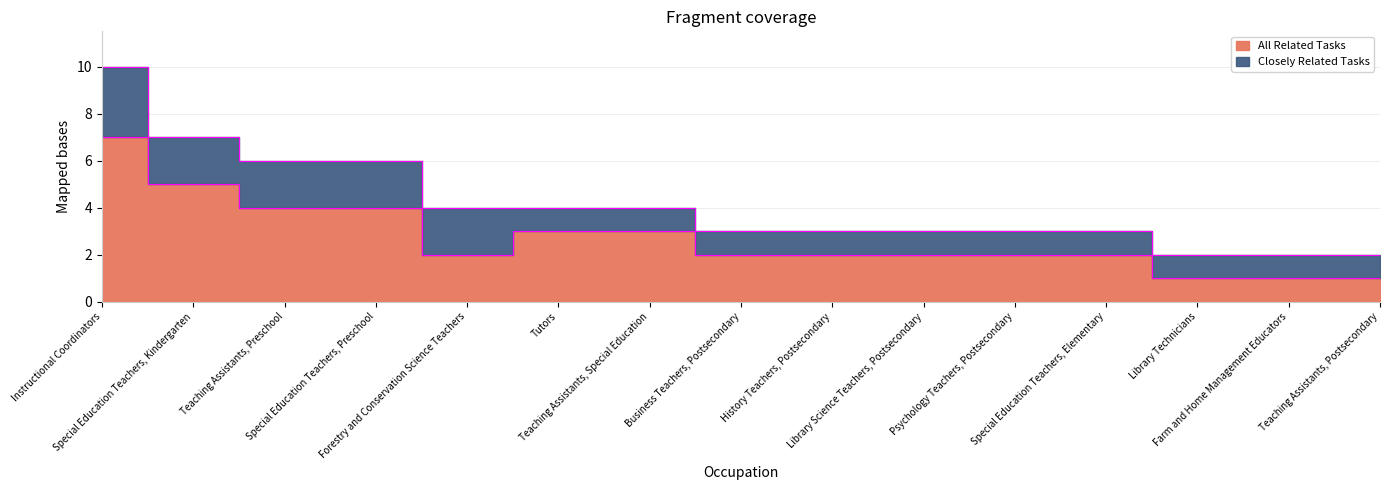

What is the ratio of the value at Tutors to the value at Library Technicians?

3.0